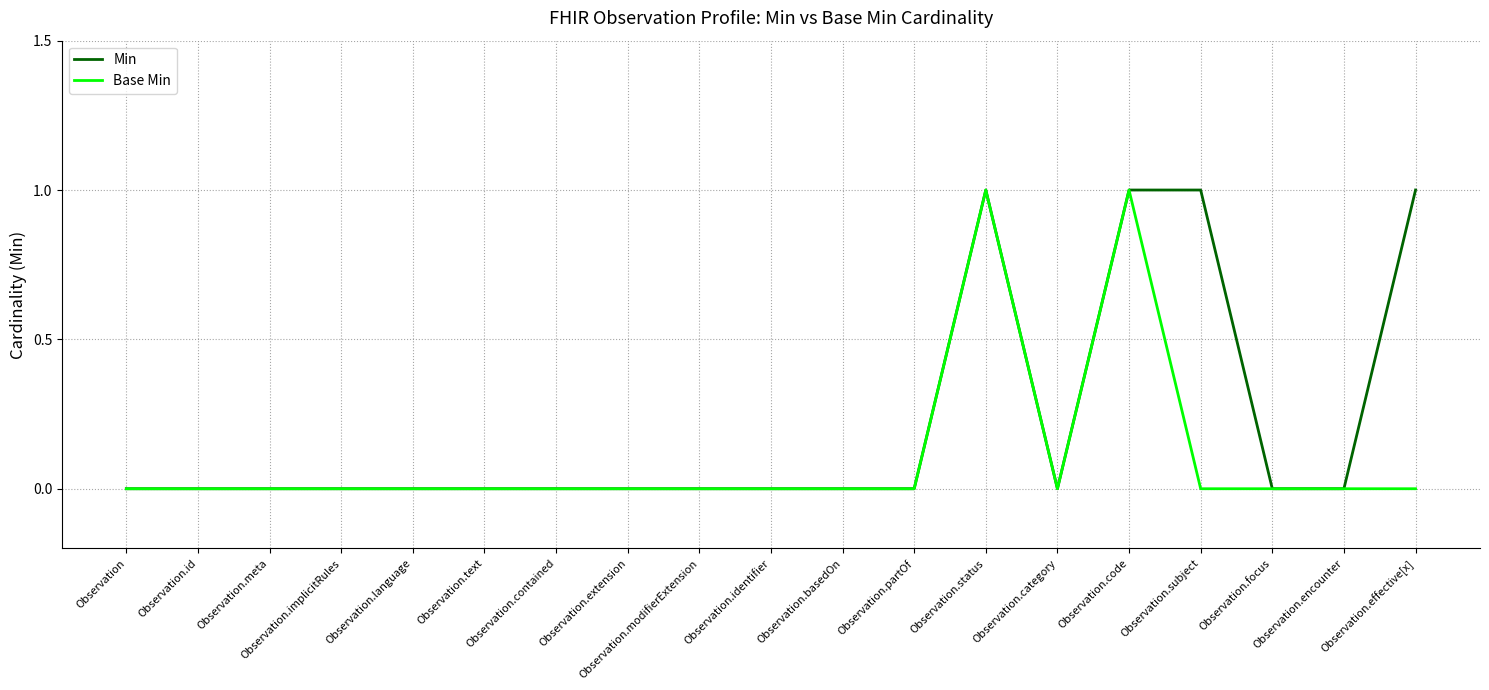

Which series changed the most between Observation and Observation.subject?

Min